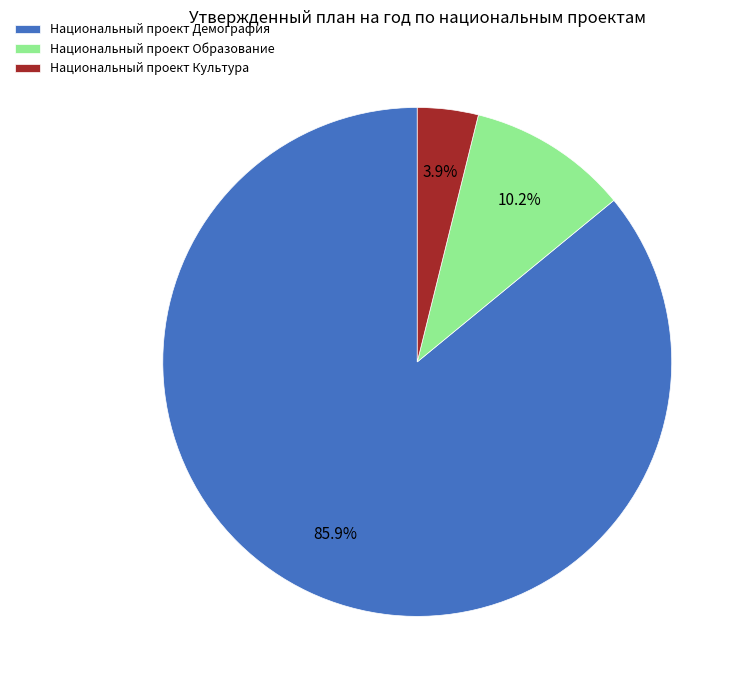

Between Национальный проект Образование and Национальный проект Культура, which is larger?

Национальный проект Образование